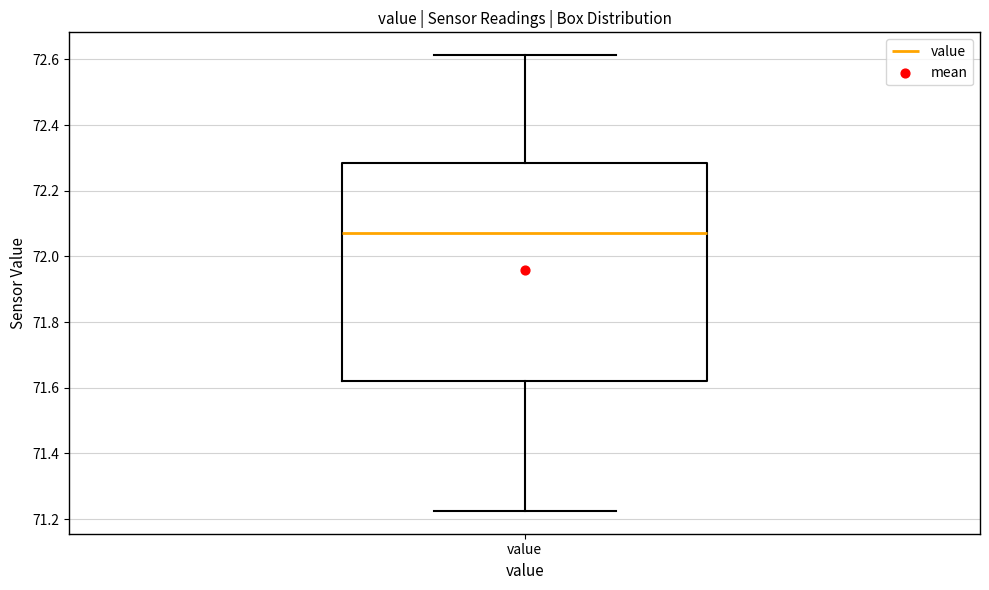

Read this box plot against the y-axis: the position of the median line, the range covered by the box, and the ends of both whiskers. The values are not printed on the chart, so give them approximately, as read against the axis.

median 72.08, box 71.62 to 72.28, whiskers 71.22 to 72.62